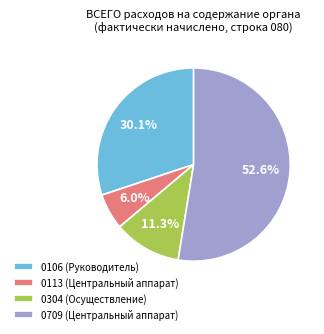

To the nearest percent, what is the difference between the 0304 (Осуществление) and 0709 (Центральный аппарат) slice percentages?

41%